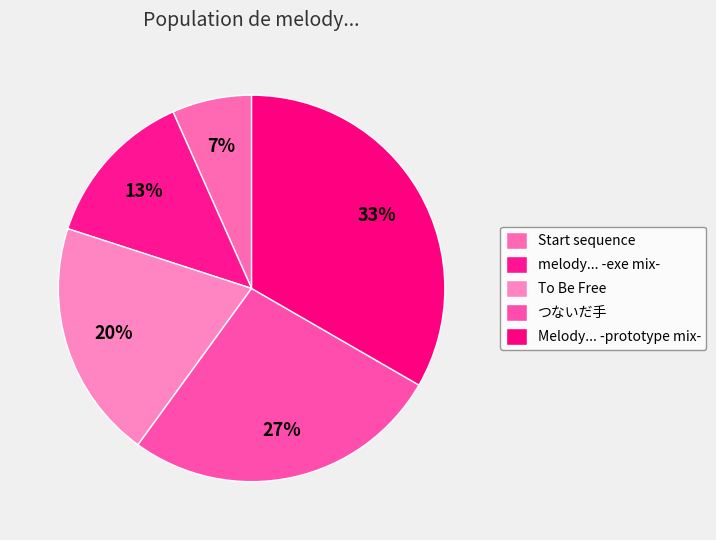

Approximately how many times larger is the value at melody... -exe mix- compared to Melody... -prototype mix-?

0.4